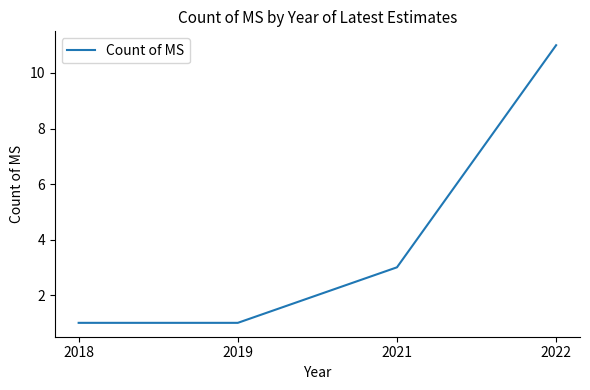

Is it true that the value at 2021 is 1?

False